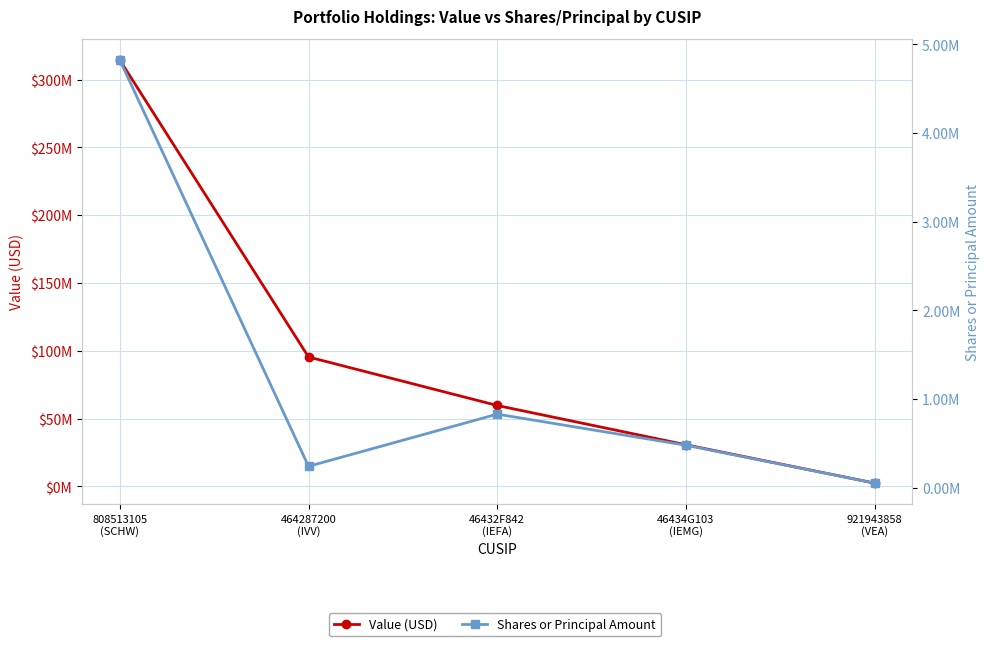

What is the label of the 3rd point from the left?

46432F842
(IEFA)